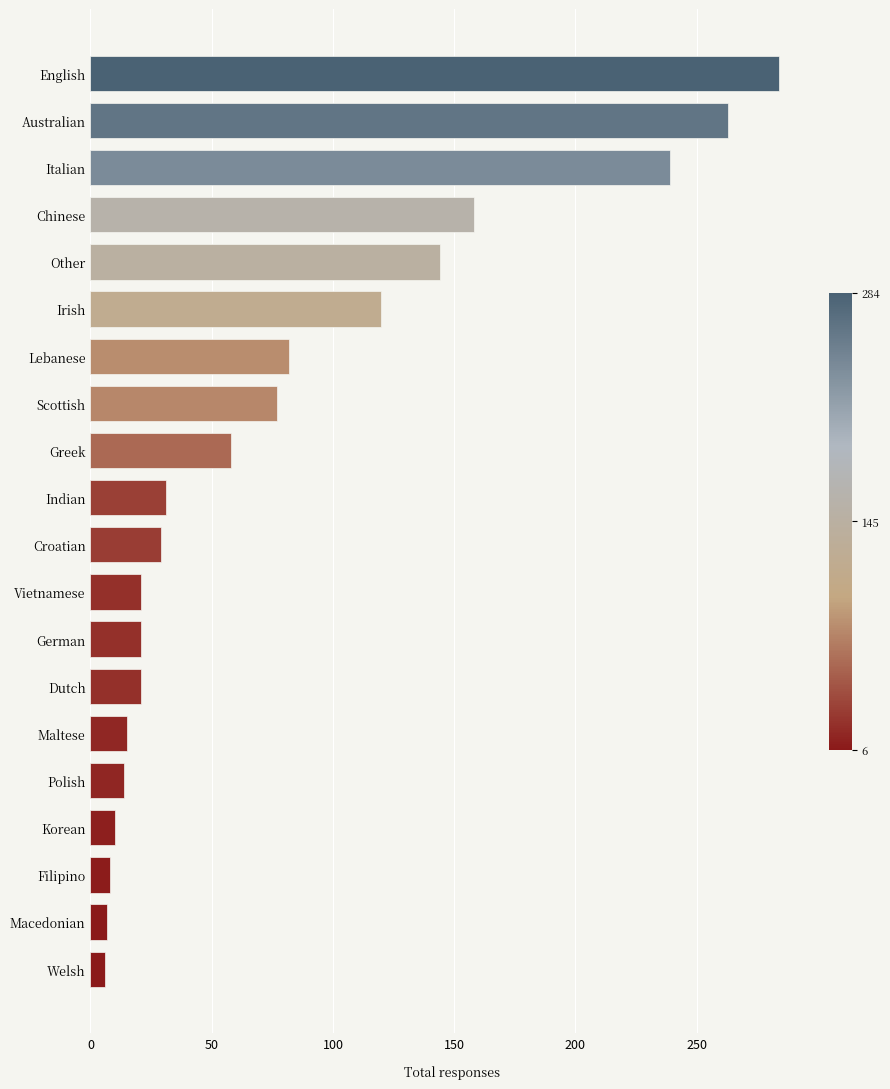

Count the number of categories in the chart.

20